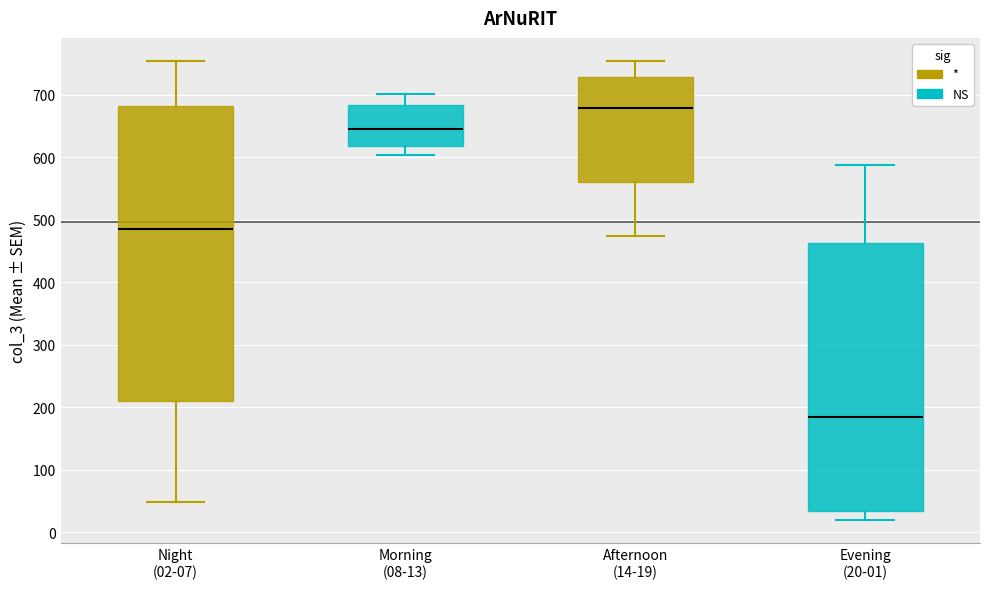

Reading left to right, read every box against the y-axis: the position of its median line, the range the box covers, and the ends of its whiskers. The values are not printed on the chart, so give them approximately, as read against the axis.

Night (02-07): median 480, box 210 to 680, whiskers 50 to 750
Morning (08-13): median 650, box 620 to 680, whiskers 600 to 700
Afternoon (14-19): median 680, box 560 to 730, whiskers 470 to 750
Evening (20-01): median 180, box 30 to 460, whiskers 20 to 590